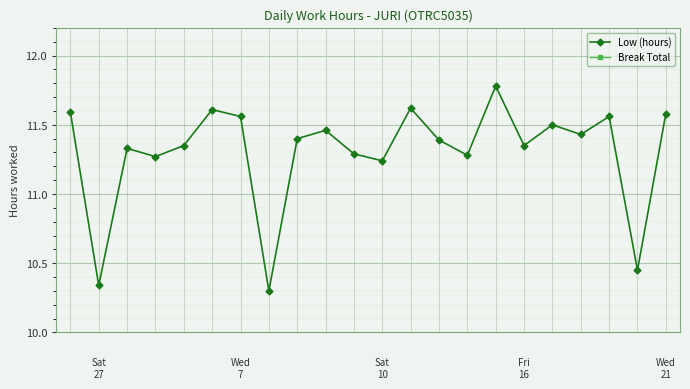

At which category is the sum across all series the highest?

15